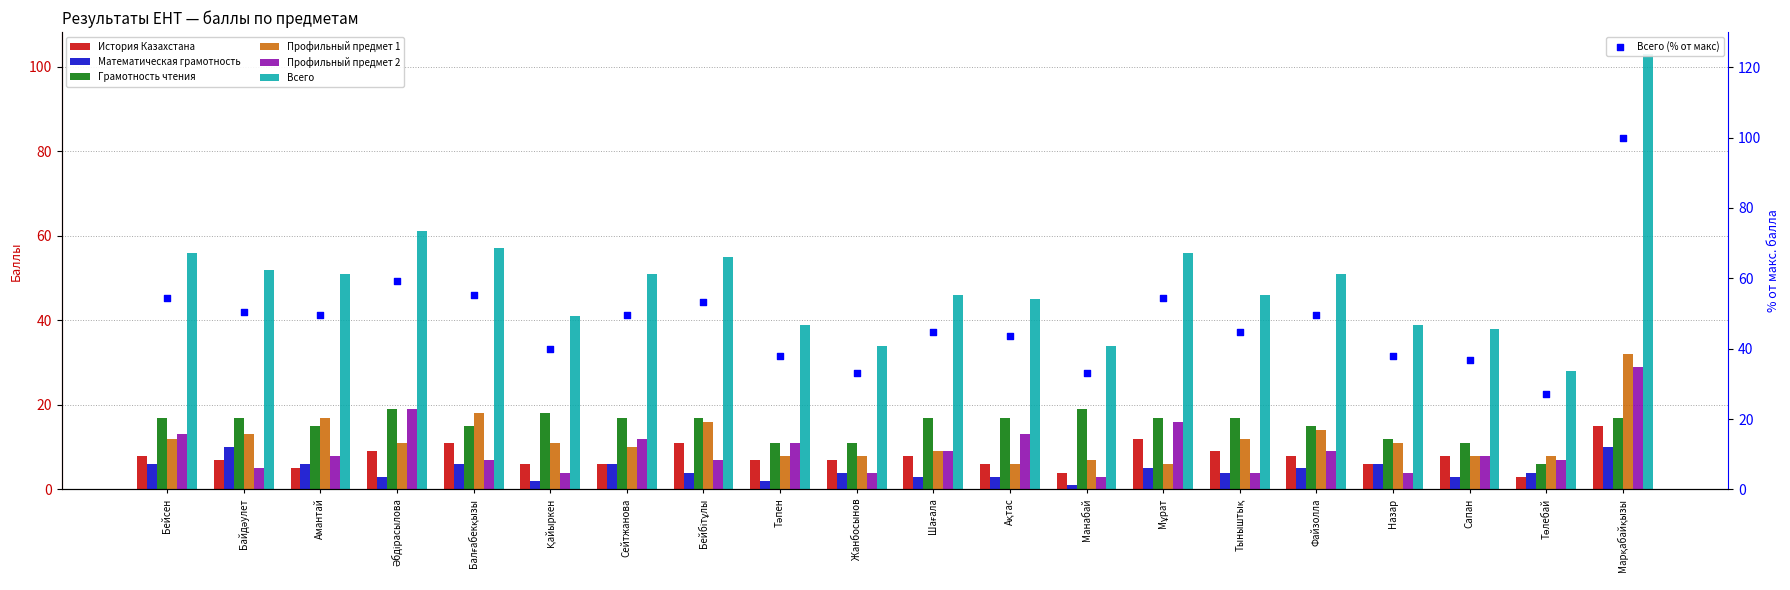

Which series contains the lowest Y value?

Математическая грамотность